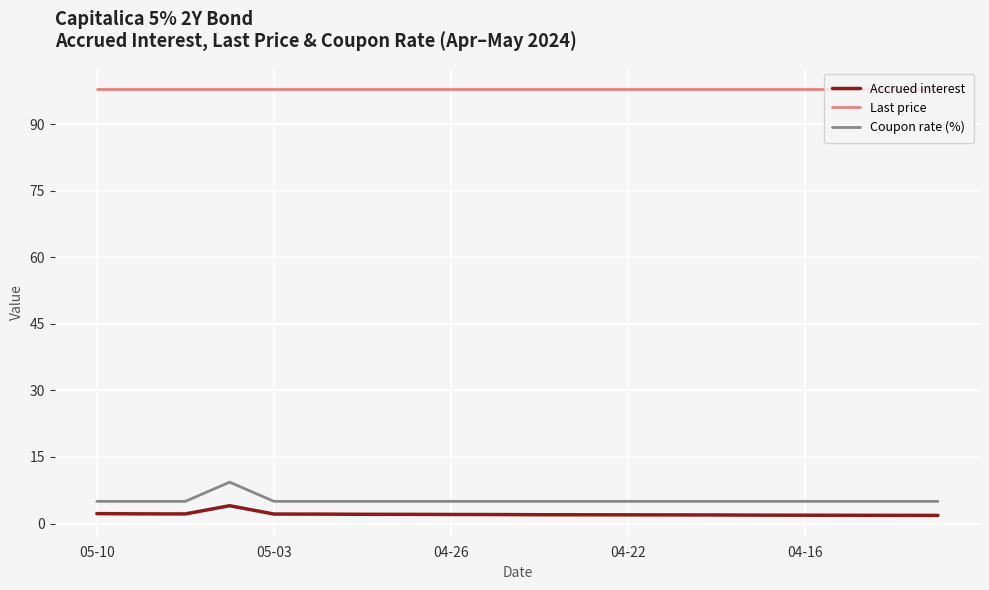

List the series in order of their peak value, lowest first.

Accrued interest, Coupon rate (%), Last price